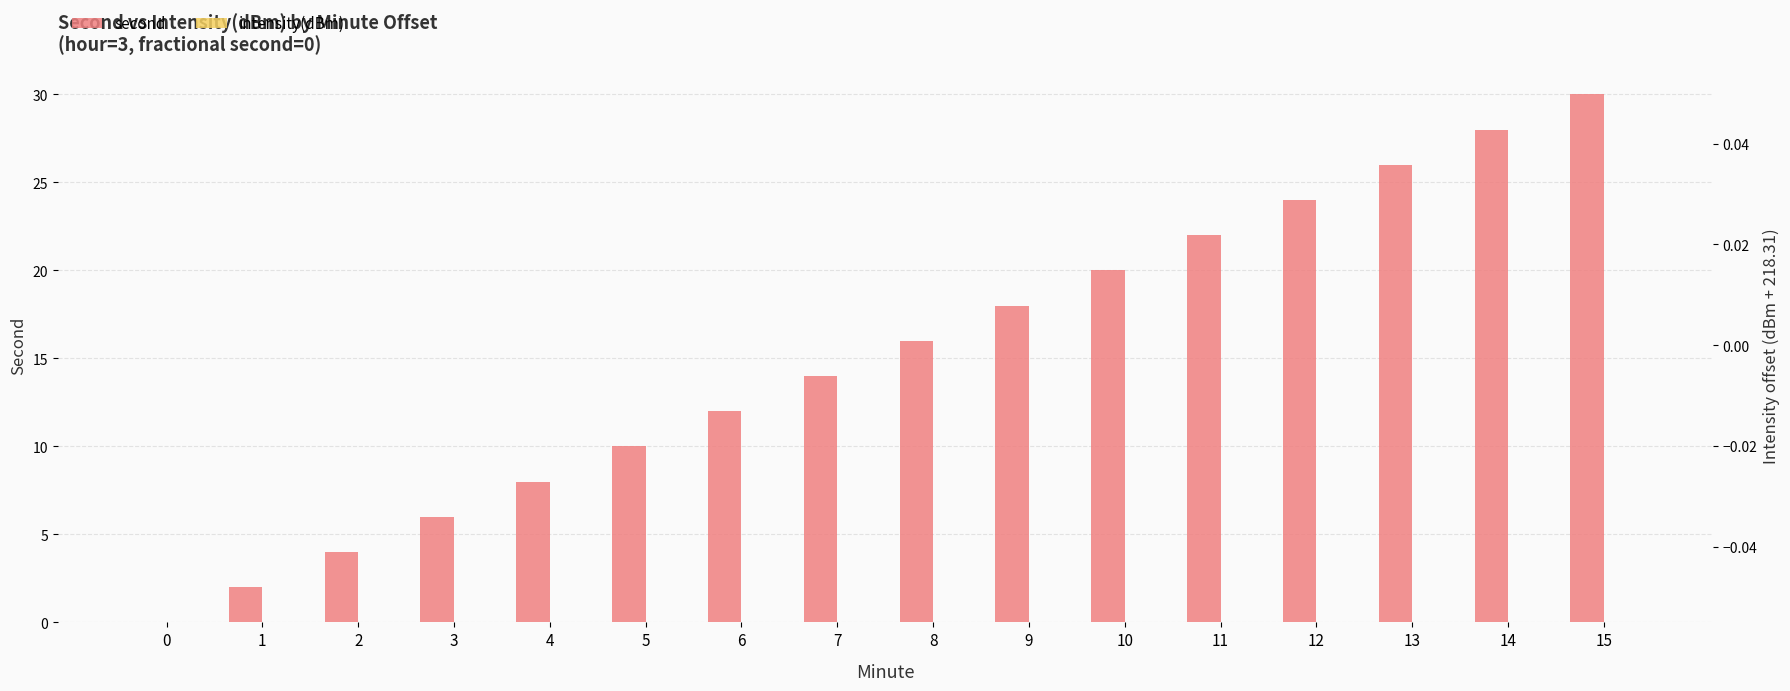

How many bars are there in total?

32